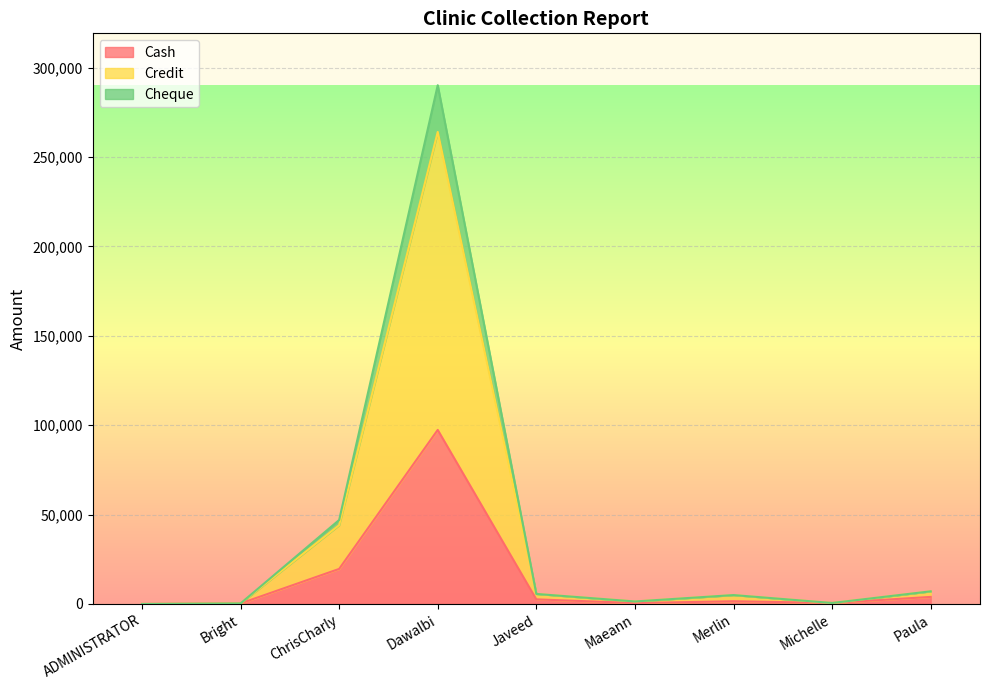

Which label corresponds to the largest value in the chart?

Dawalbi